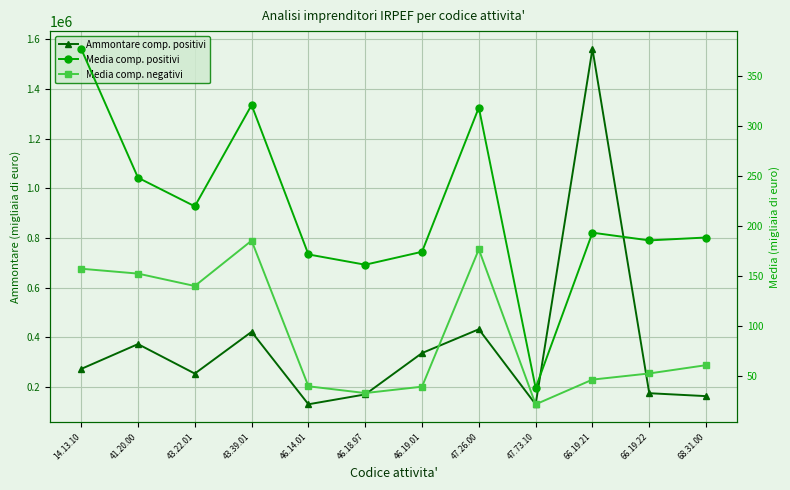

What are all the series names shown in the legend?

Ammontare comp. positivi, Media comp. positivi, Media comp. negativi